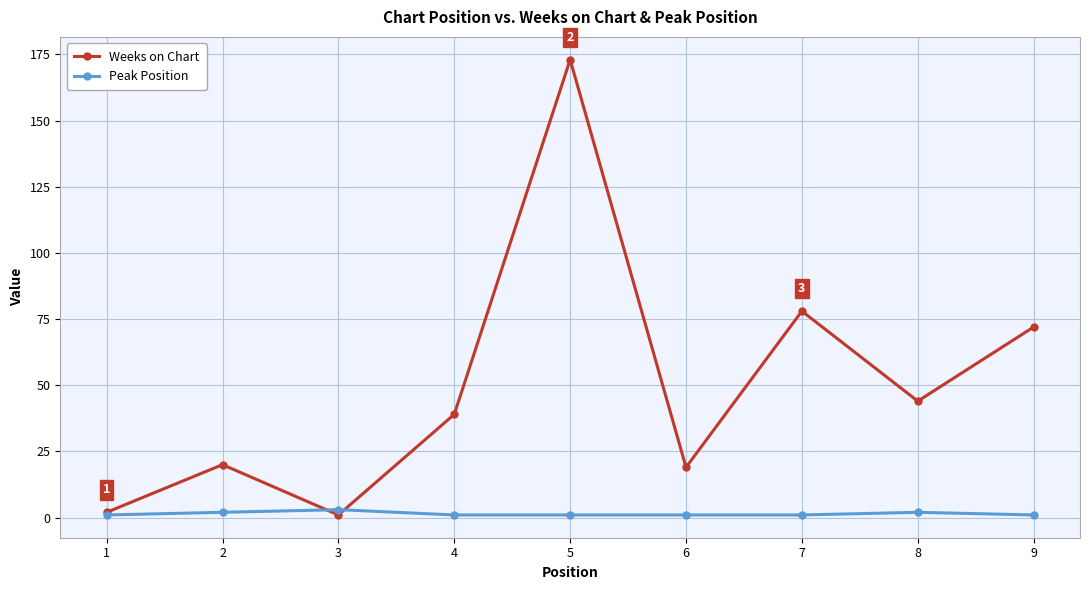

Which category has the highest value in the Weeks on Chart series?

5